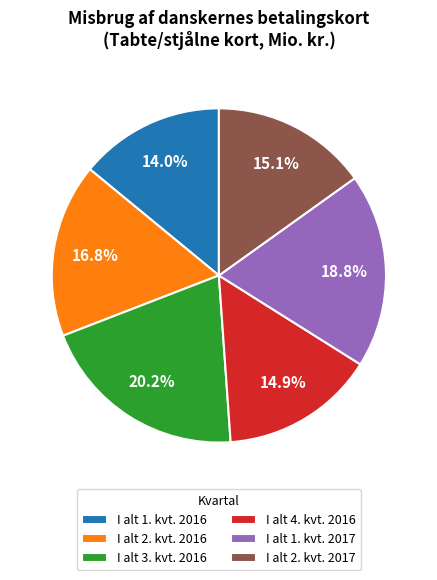

The I alt 4. kvt. 2016 slice represents 15% of the pie. True or false?

True